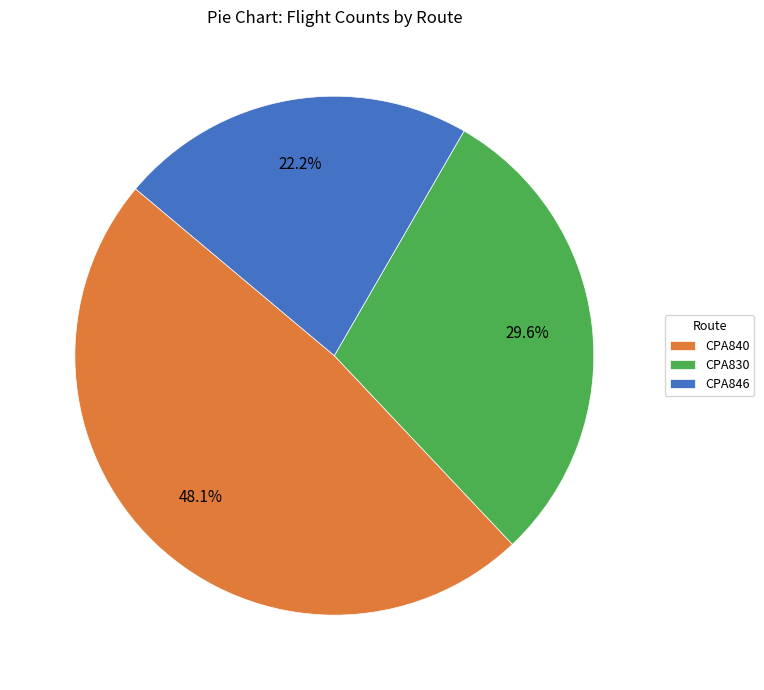

Does CPA830 account for over 50% of the chart?

No